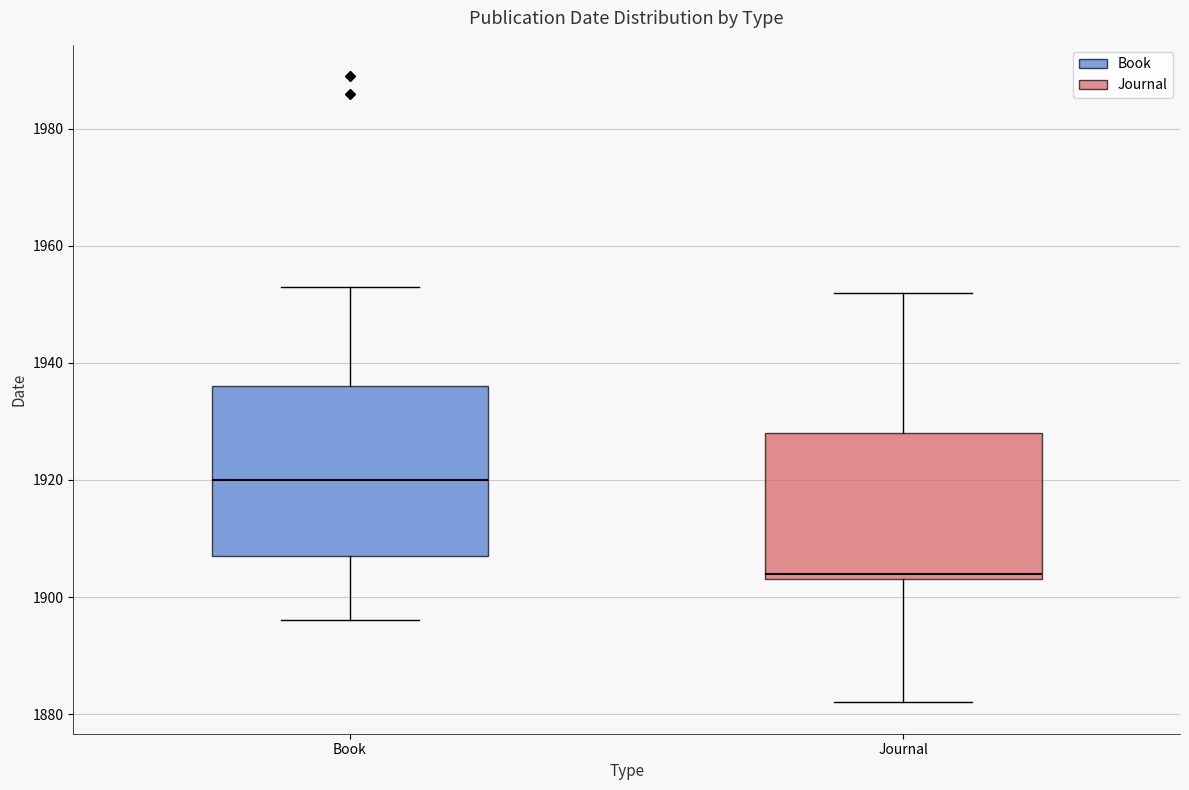

Which box is the tallest, from its lower edge to its upper edge?

Book